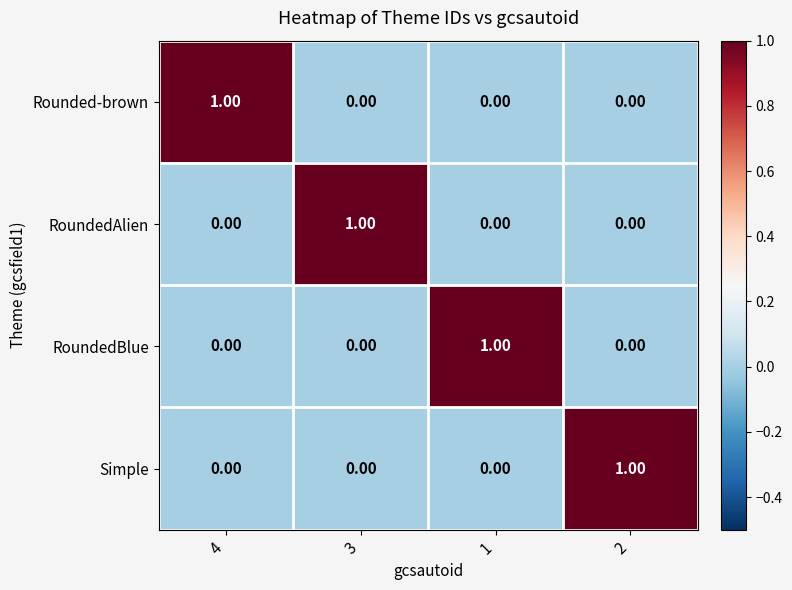

Is the value of RoundedAlien at 3 greater than the value of Rounded-brown at 1?

Yes